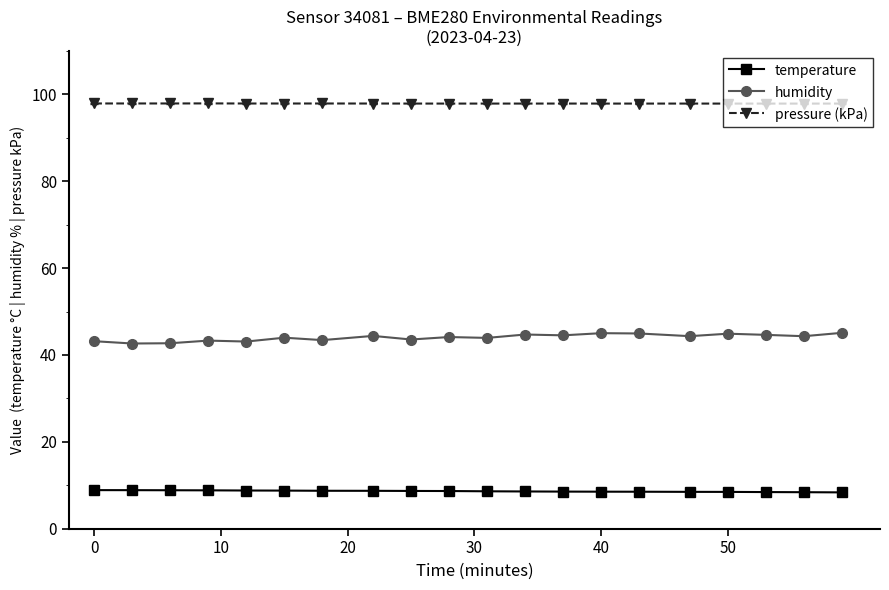

What is the lowest value of the humidity series?

42.6